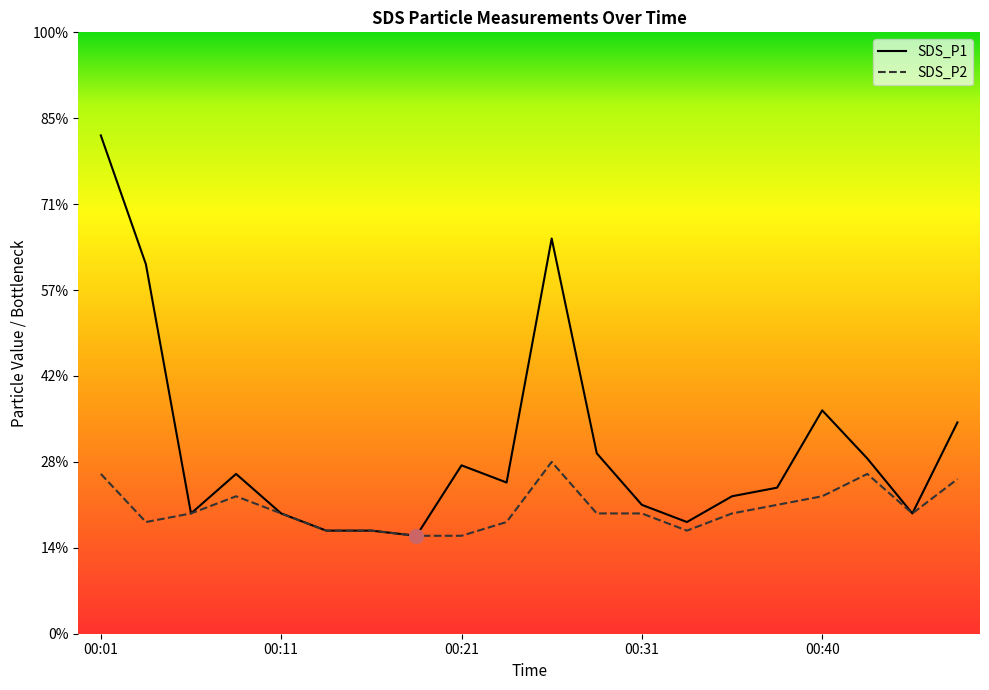

At which category does SDS_P1 reach its first local valley?

00:06